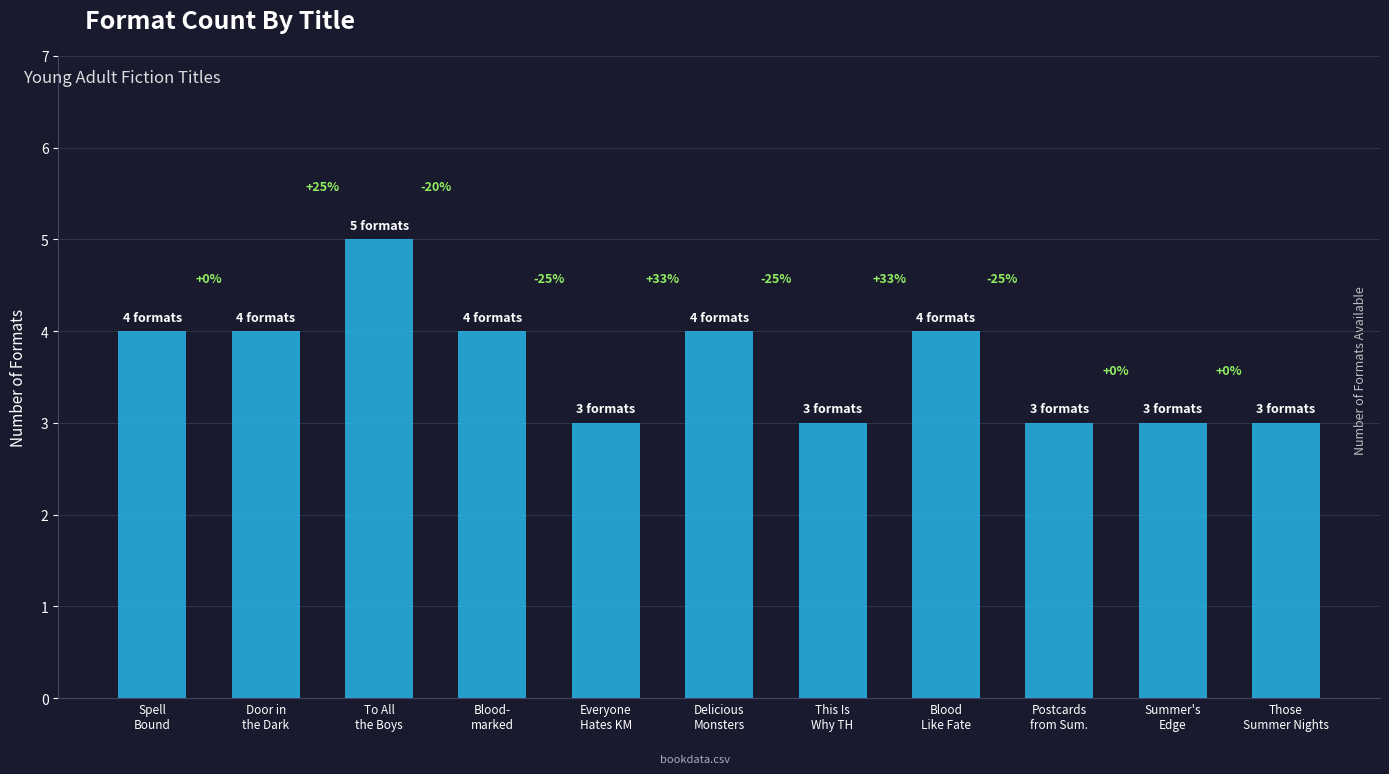

Rank the categories by value from lowest to highest.

Everyone
Hates KM, This Is
Why TH, Postcards
from Sum., Summer's
Edge, Those
Summer Nights, Spell
Bound, Door in
the Dark, Blood-
marked, Delicious
Monsters, Blood
Like Fate, To All
the Boys